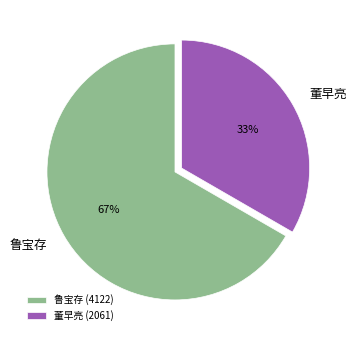

Do 董早亮 and 鲁宝存 together represent more than half of the pie?

Yes